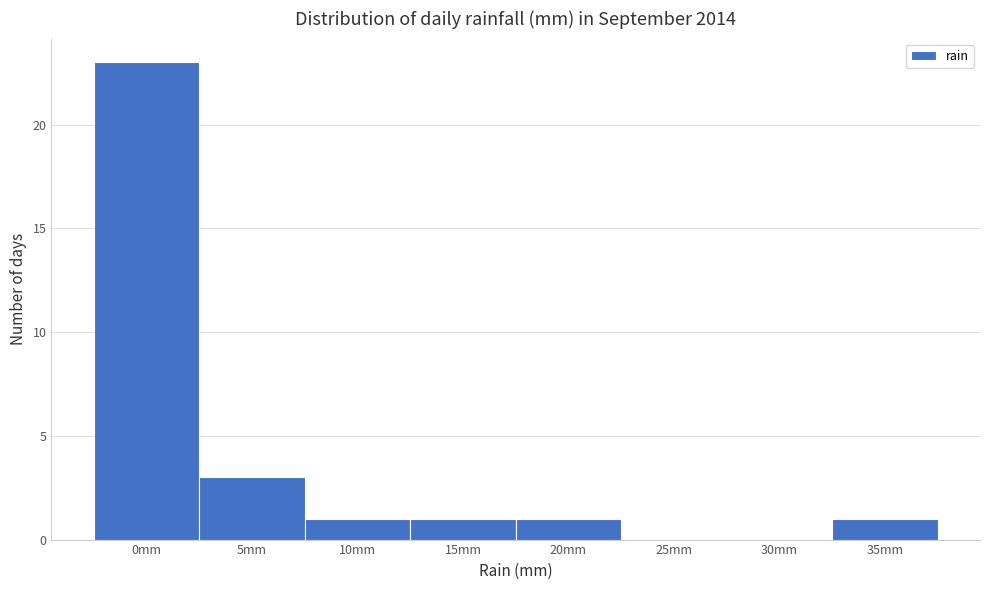

Reading right to left, list all the values displayed in this chart.

35mm=1	30mm=0	25mm=0	20mm=1	15mm=1	10mm=1	5mm=3	0mm=23